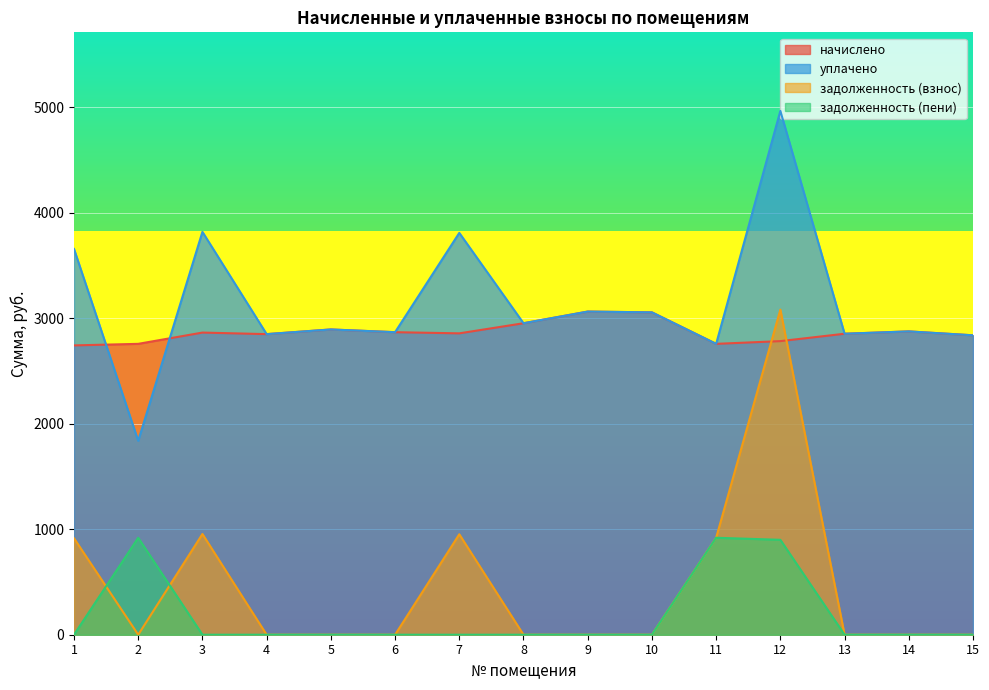

Which category has the highest value in the уплачено series?

12